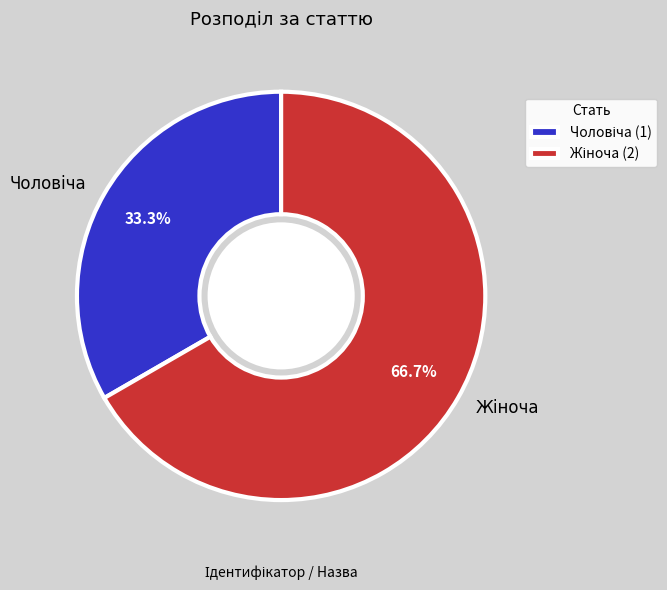

Count the number of slices in the pie.

2